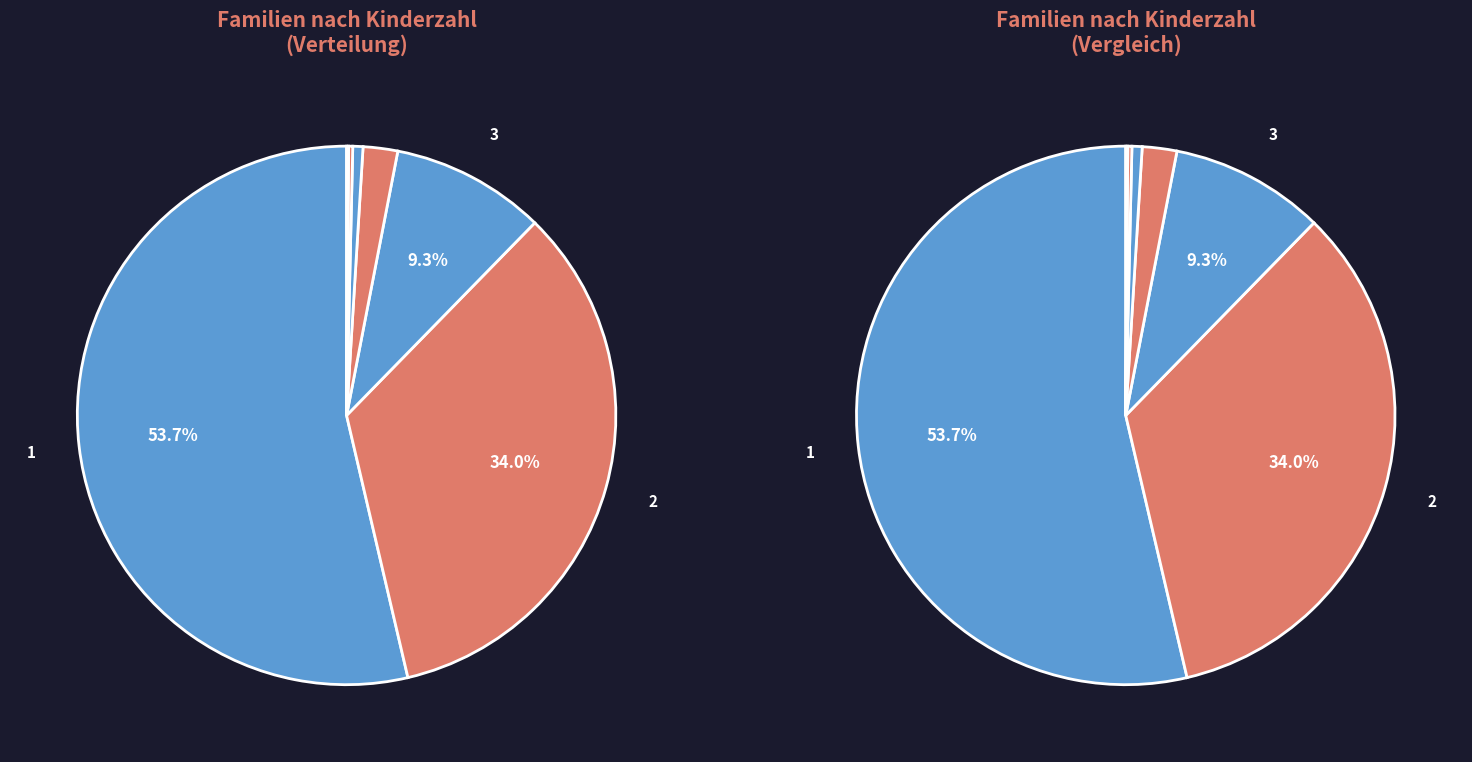

True or false: 4 accounts for 2% of the total.

True